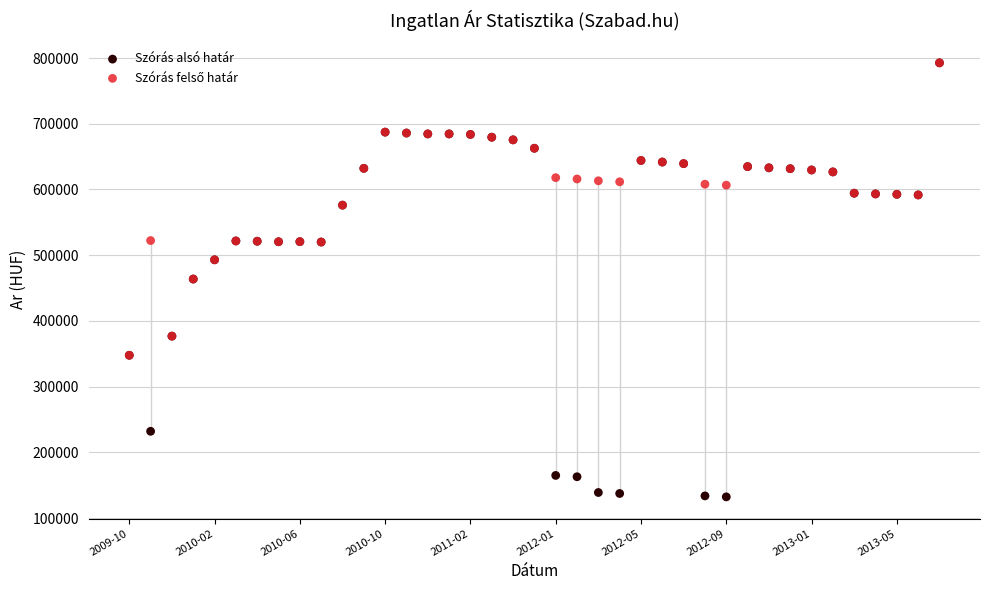

Which series contains the lowest Y value?

Szórás alsó határ